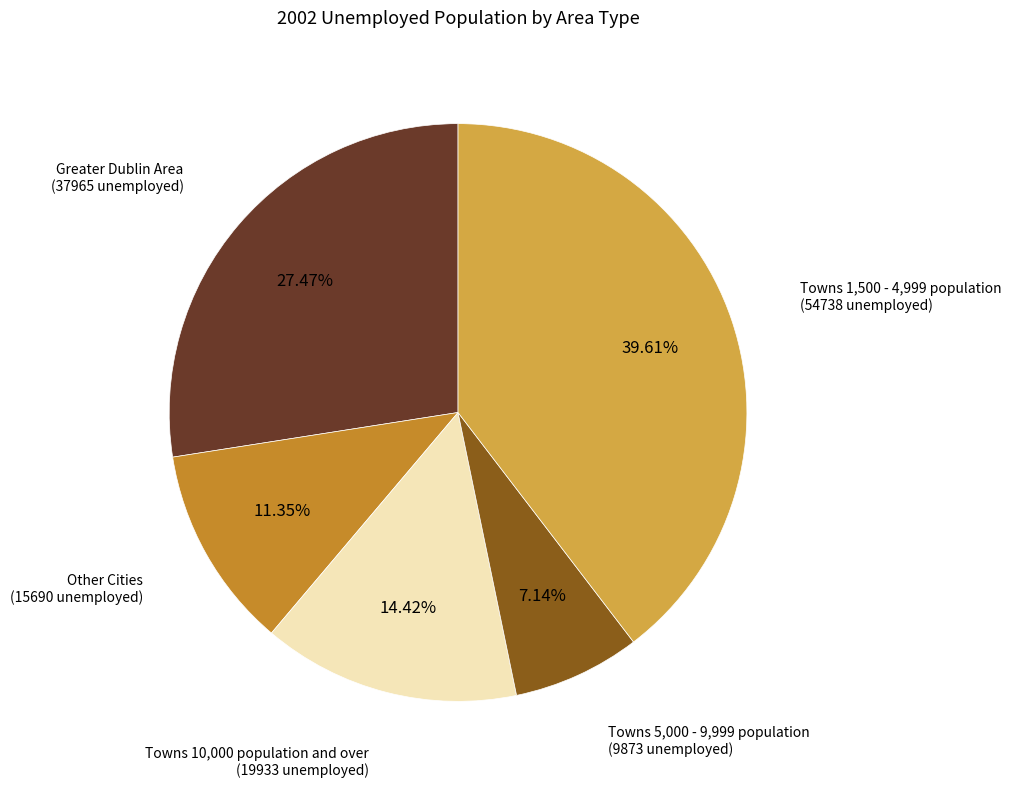

To the nearest percent, what is the difference between the largest and smallest slice percentages?

32%